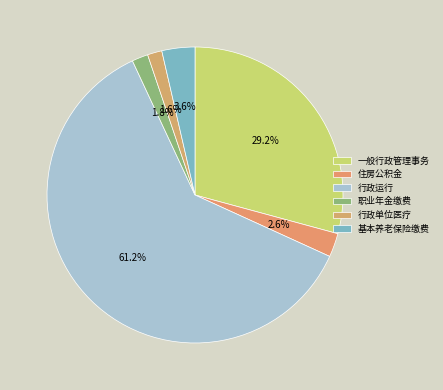

Count the number of slices in the pie.

6